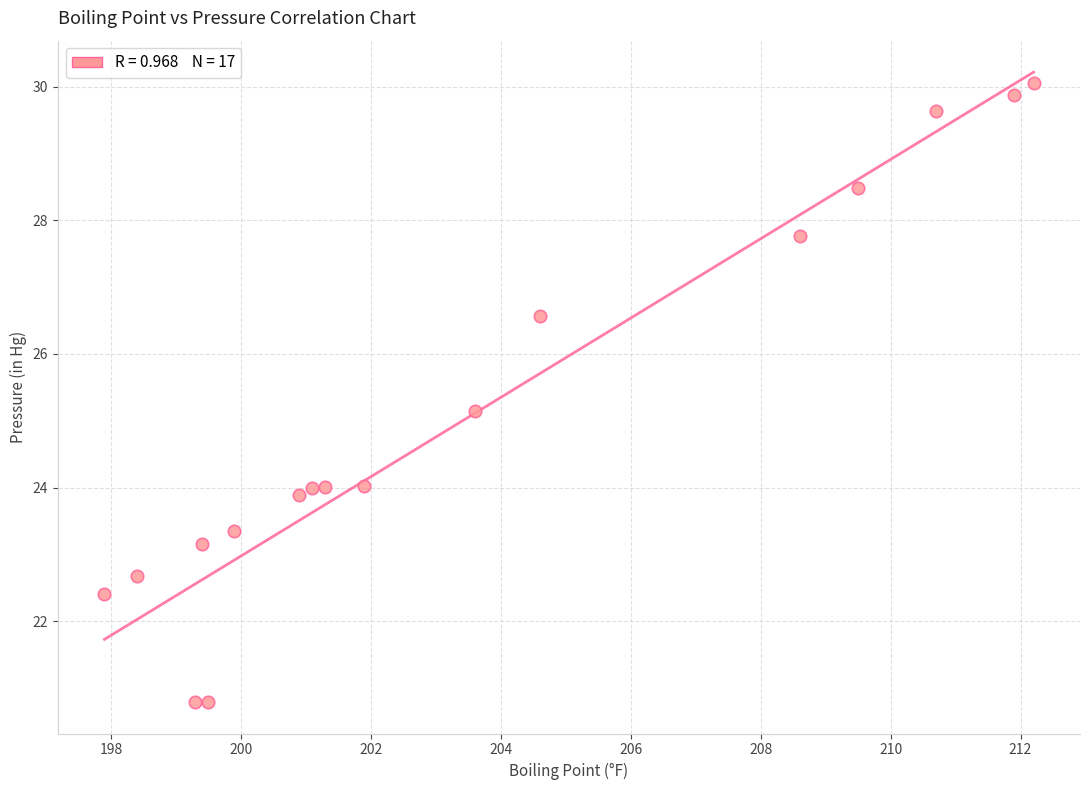

What Y value in the scatter plot is closest to 25?

25.1